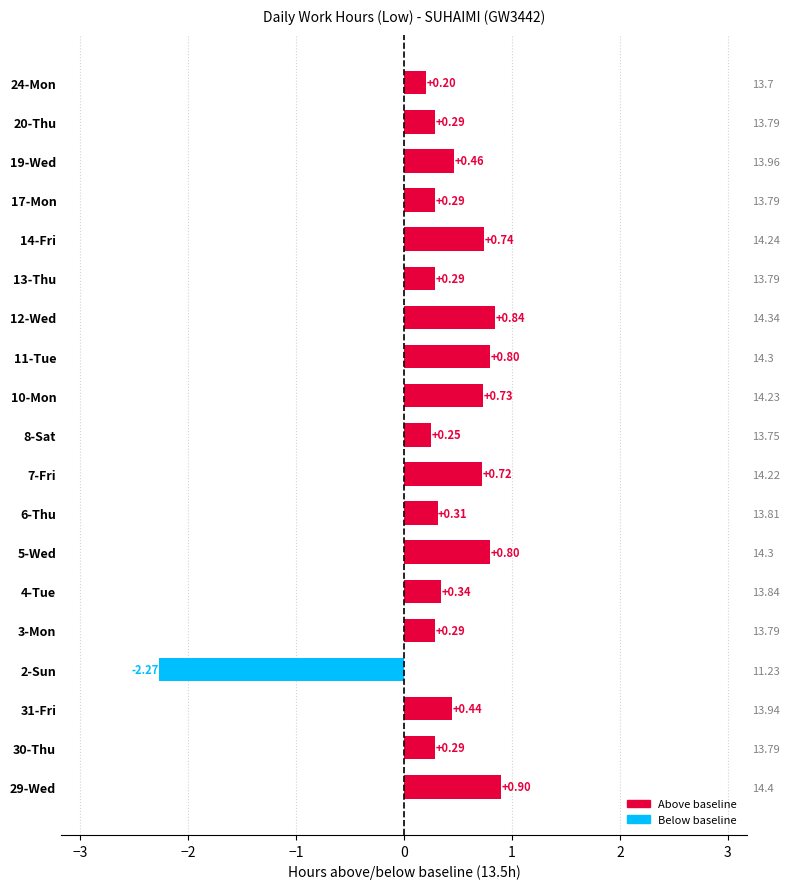

How many bars are there in total?

19